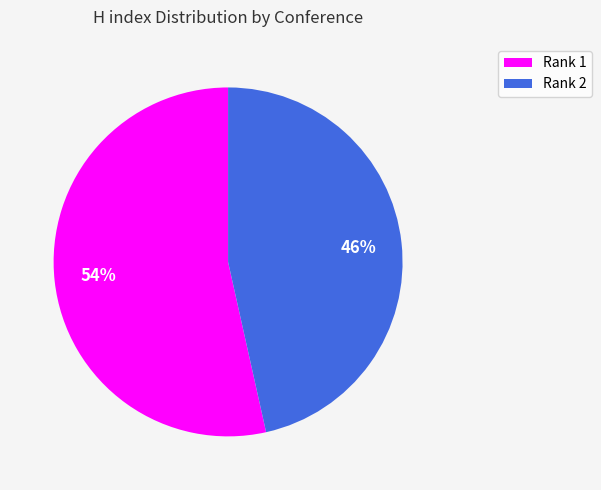

How many segments does this pie chart have?

2